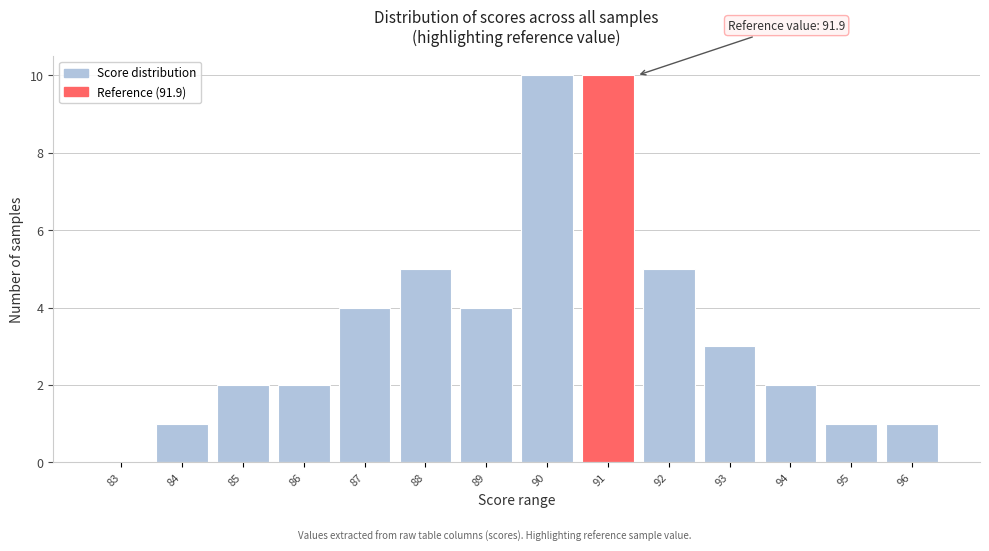

Reading left to right, transcribe all the data shown in this chart.

83=0	84=1	85=2	86=2	87=4	88=5	89=4	90=10	91=10	92=5	93=3	94=2	95=1	96=1